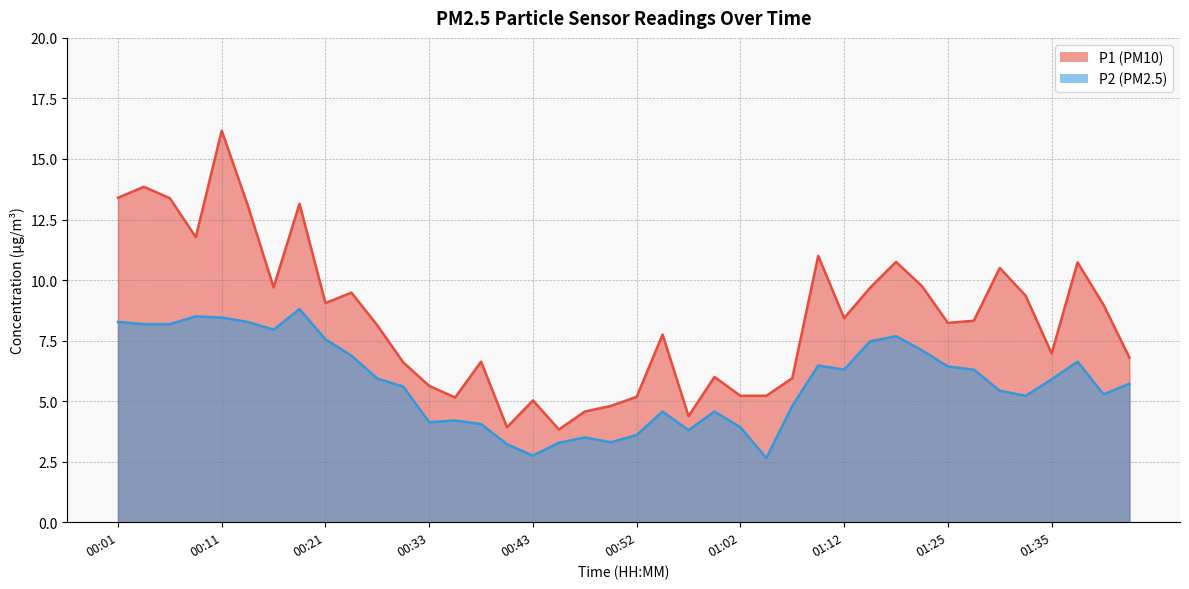

What is the difference between the maximum and second lowest values in the P1 series?

12.3